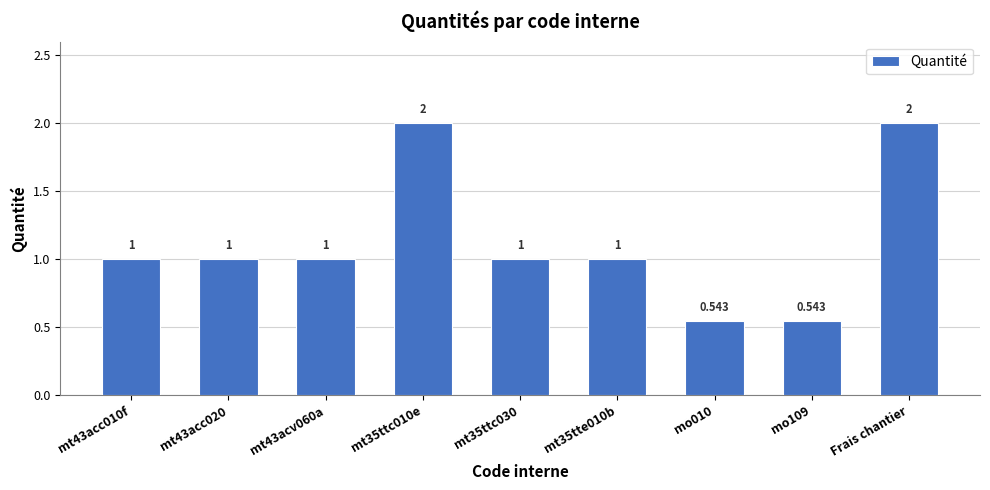

Approximately how many times larger is the value at mt43acc020 compared to mt35ttc030?

1.0